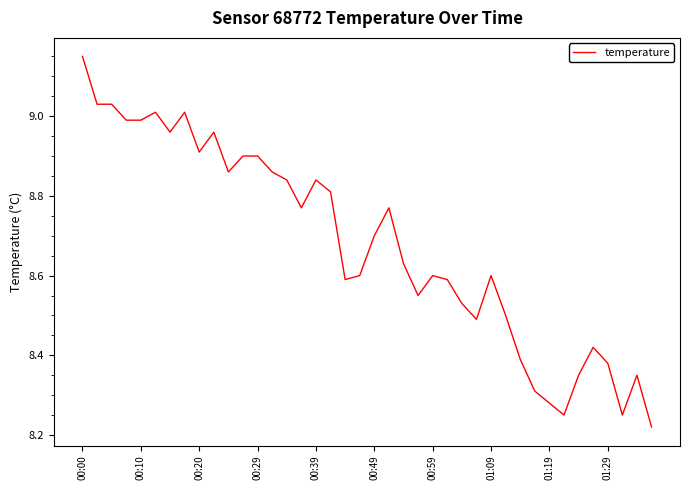

What is the difference between the maximum and minimum values?

0.9